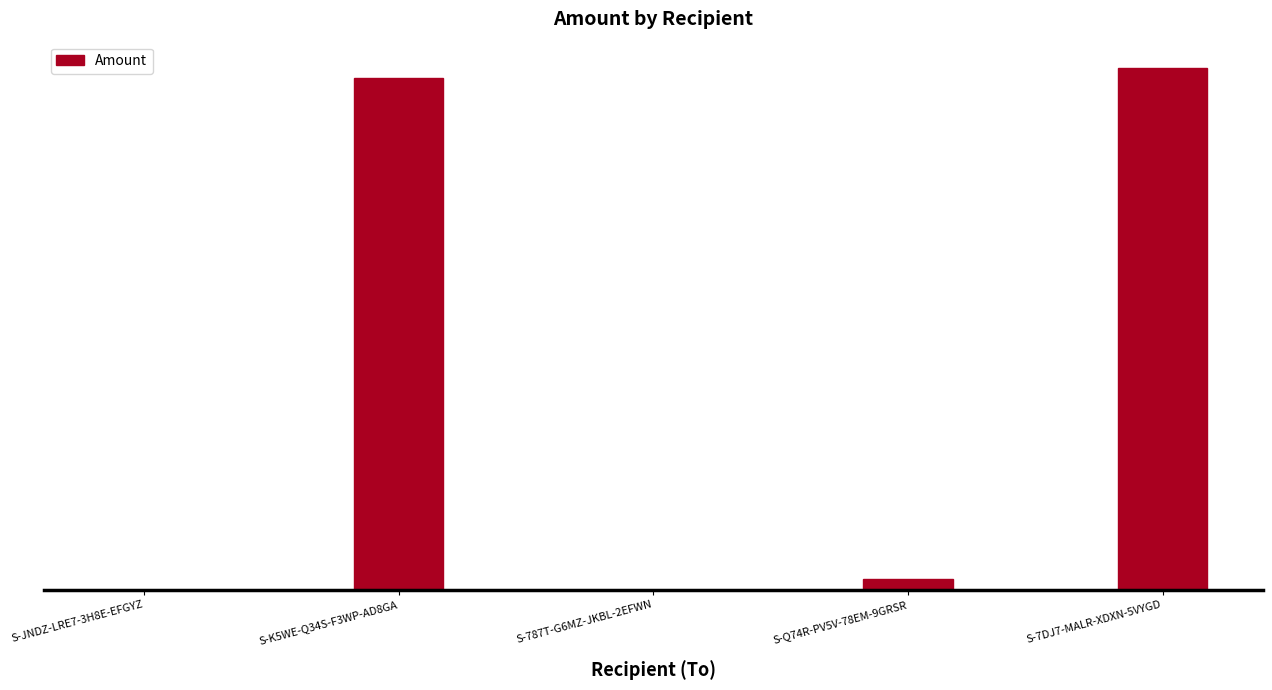

Reading left to right, transcribe all the data shown in this chart.

0.0	980.0	0.0	20.0	1000.3